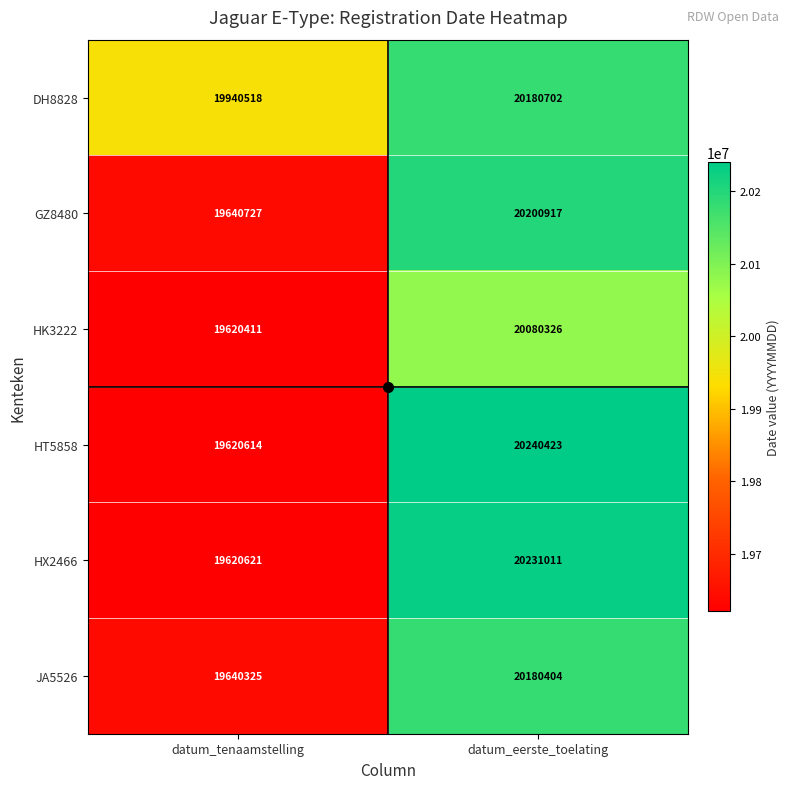

What is the average value of the GZ8480 series?

19920822